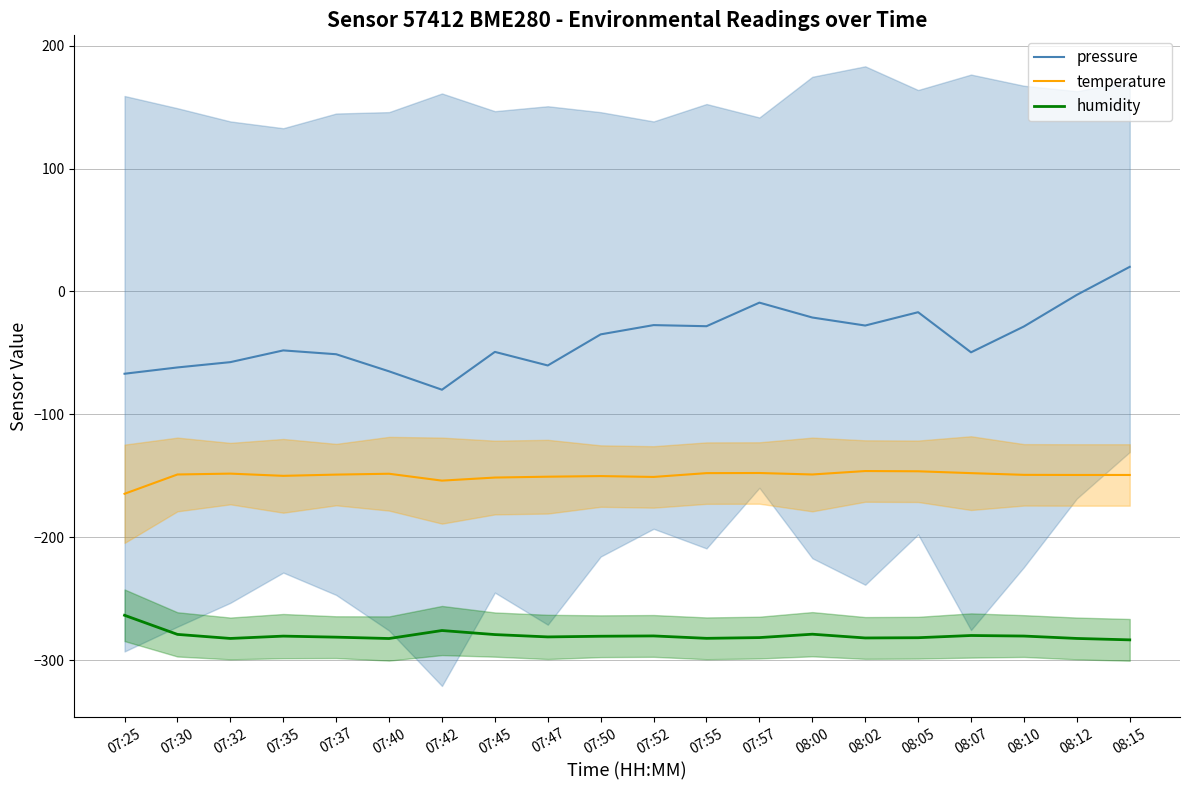

At which label does humidity reach its minimum?

08:15